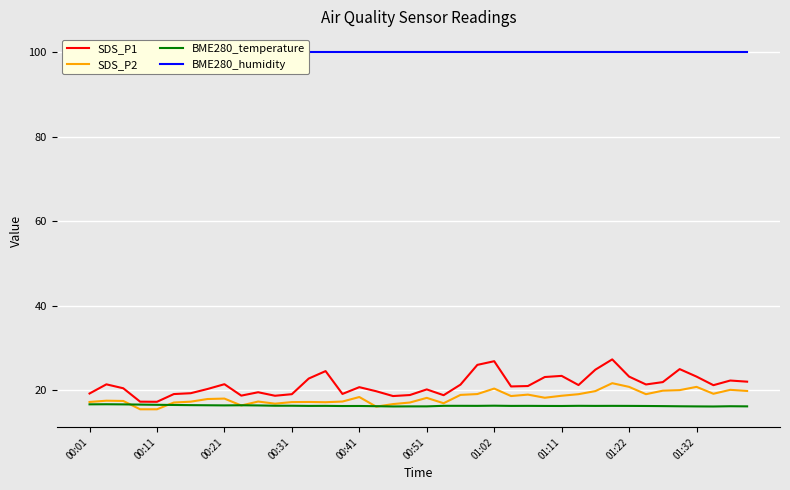

What is the lowest value of the SDS_P2 series?

15.5